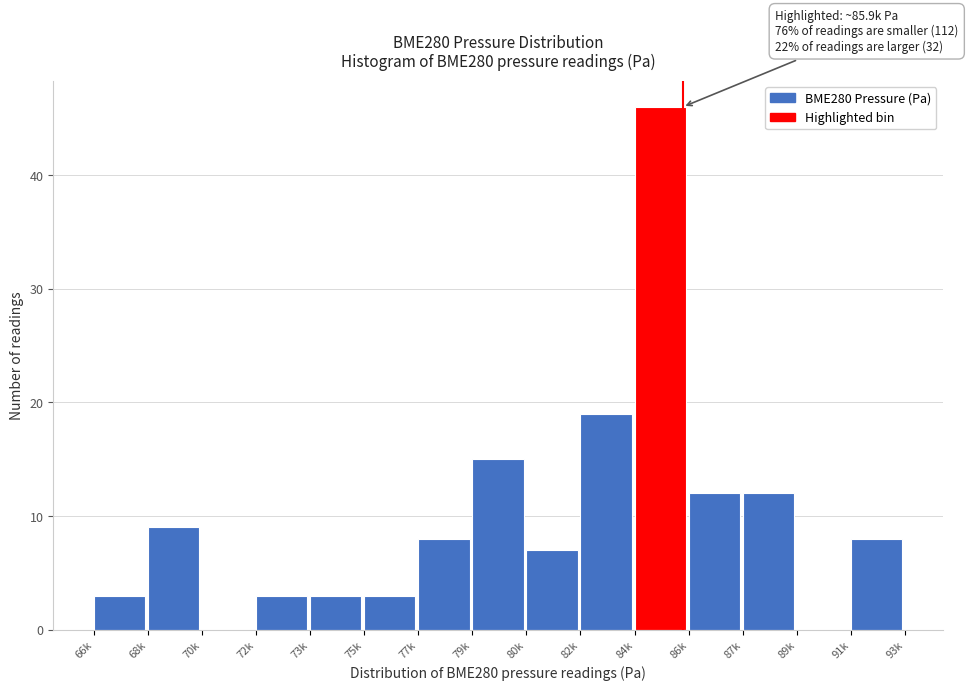

Reading left to right, extract all data points from this chart.

66k=3	68k=9	70k=0	72k=3	73k=3	75k=3	77k=8	79k=15	80k=7	82k=19	84k=46	86k=12	87k=12	89k=0	91k=8